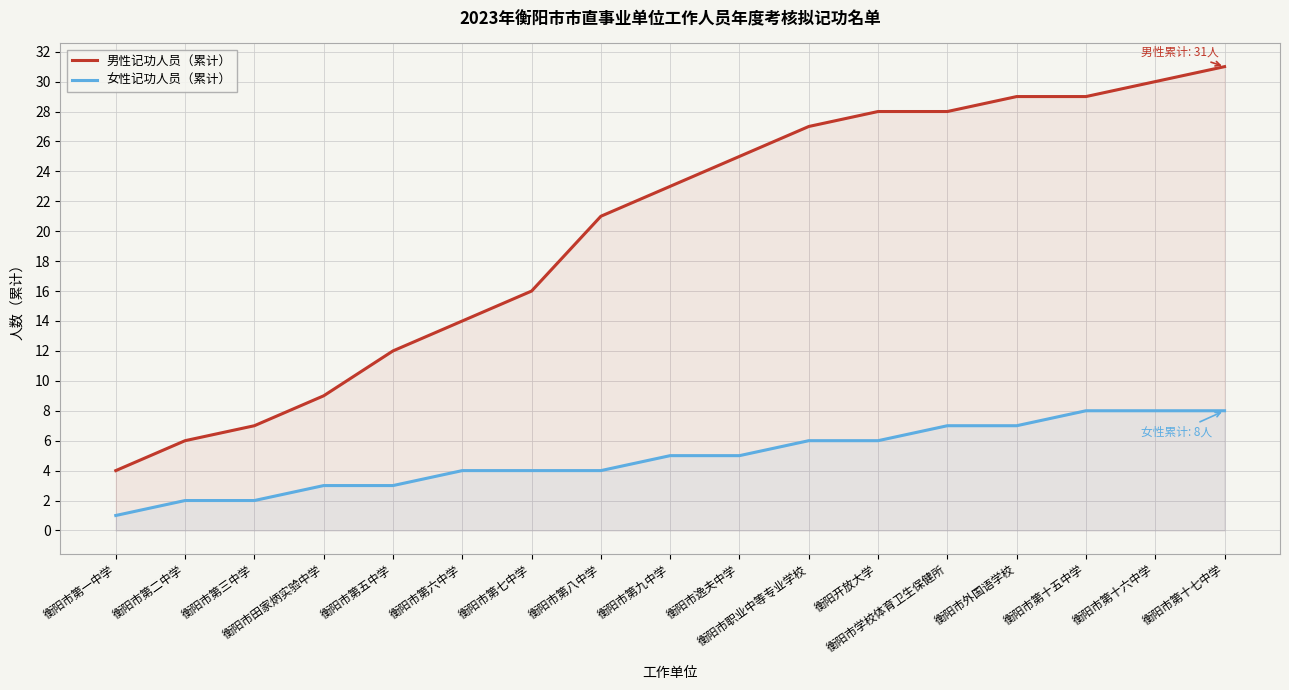

What position from the left is 衡阳市职业中等专业学校?

11